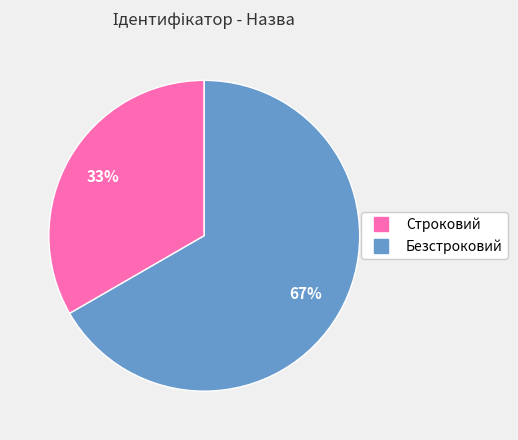

Is the sum of Строковий and Безстроковий greater than half?

Yes